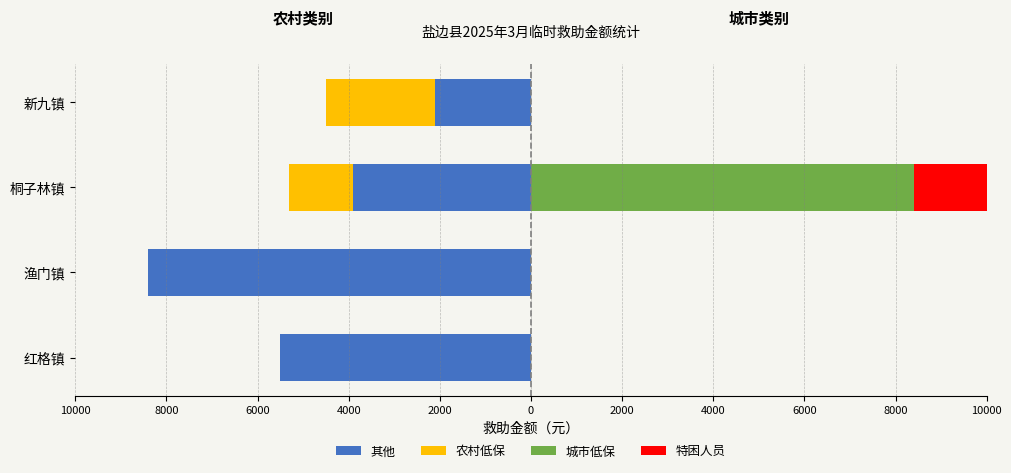

What is the sum of the 特困人员 values at 桐子林镇 and 红格镇?

1680